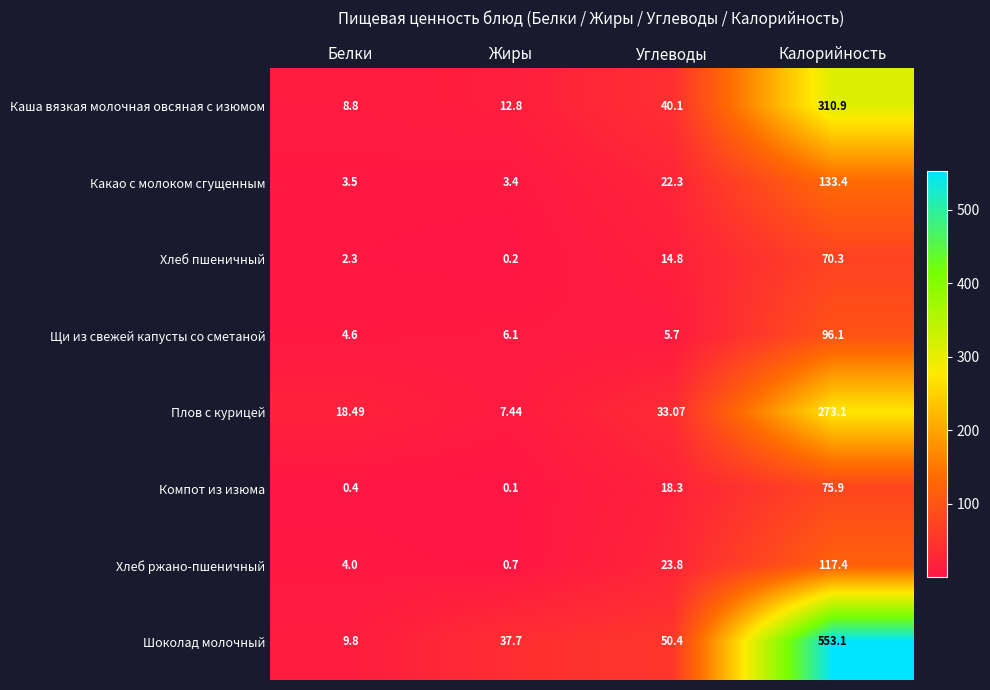

At which label does Шоколад молочный reach its minimum?

Белки